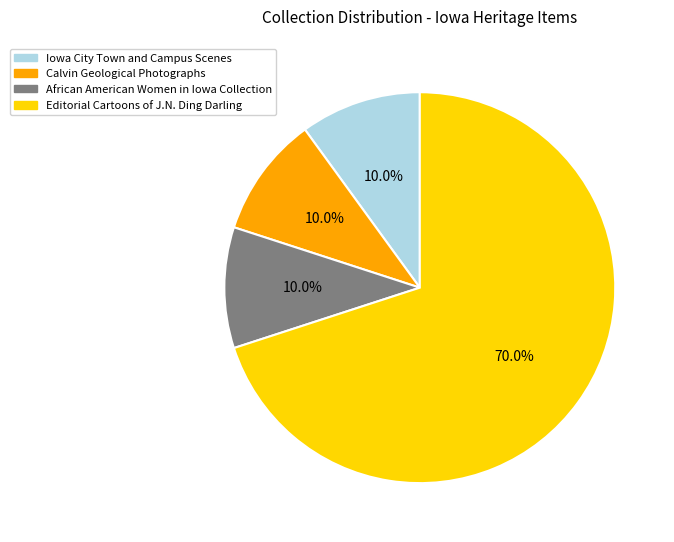

Which category has the biggest portion of the pie?

Editorial Cartoons of J.N. Ding Darling